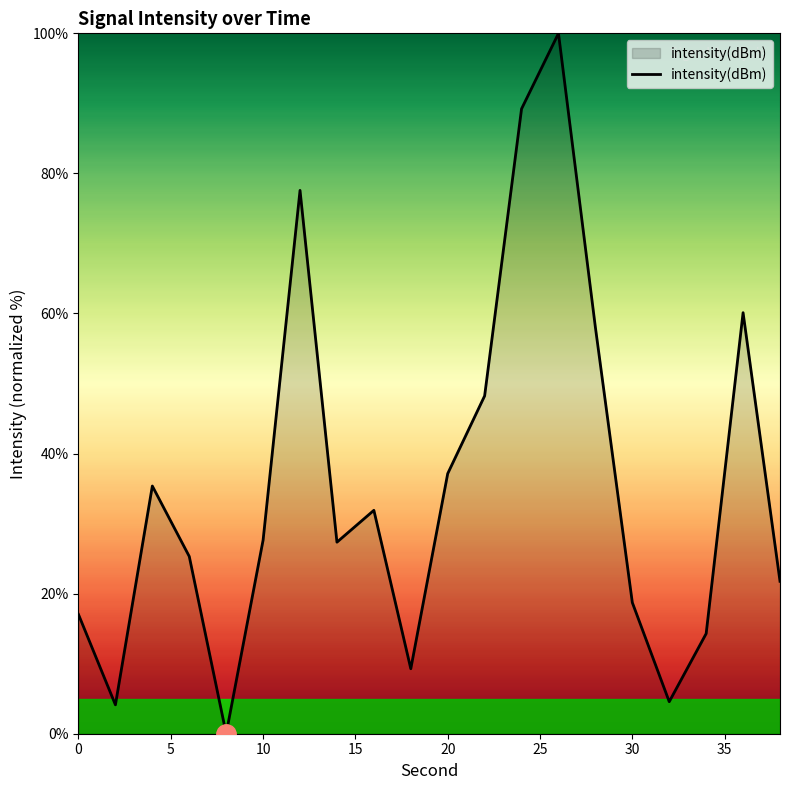

What is the difference between the maximum and minimum values?

100.0